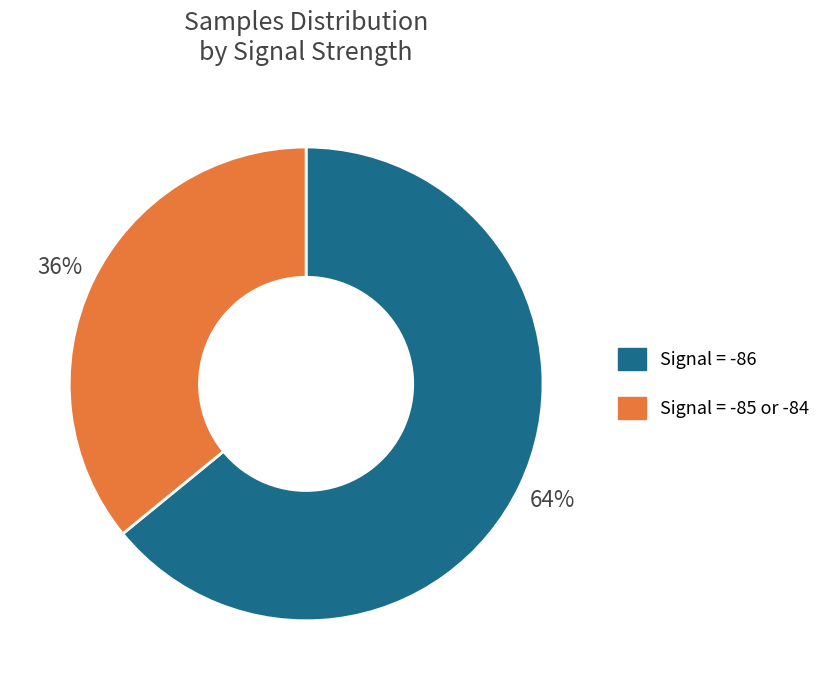

How many segments does this pie chart have?

2